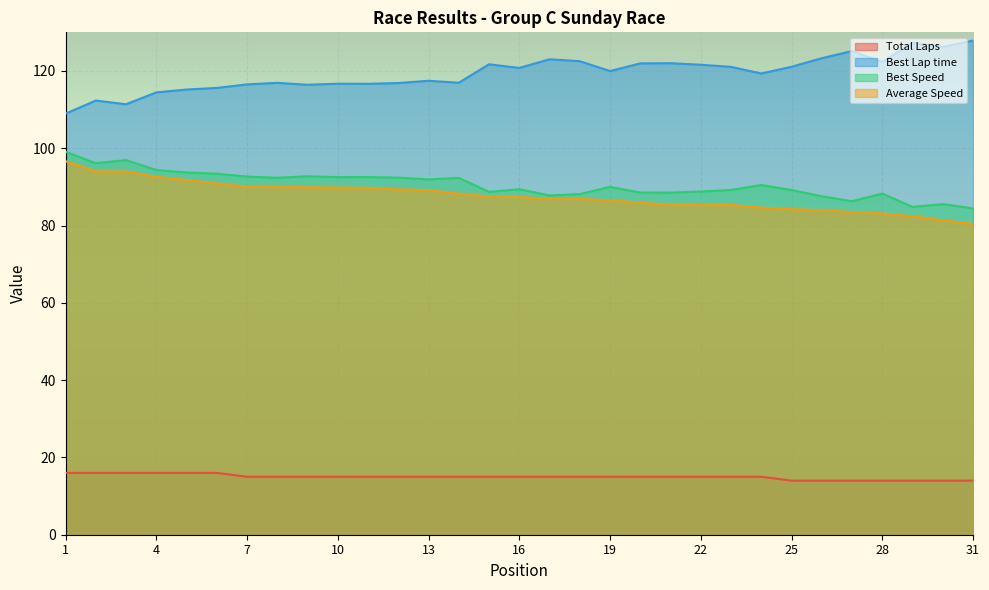

What is the sum of all Total Laps values?

464.0